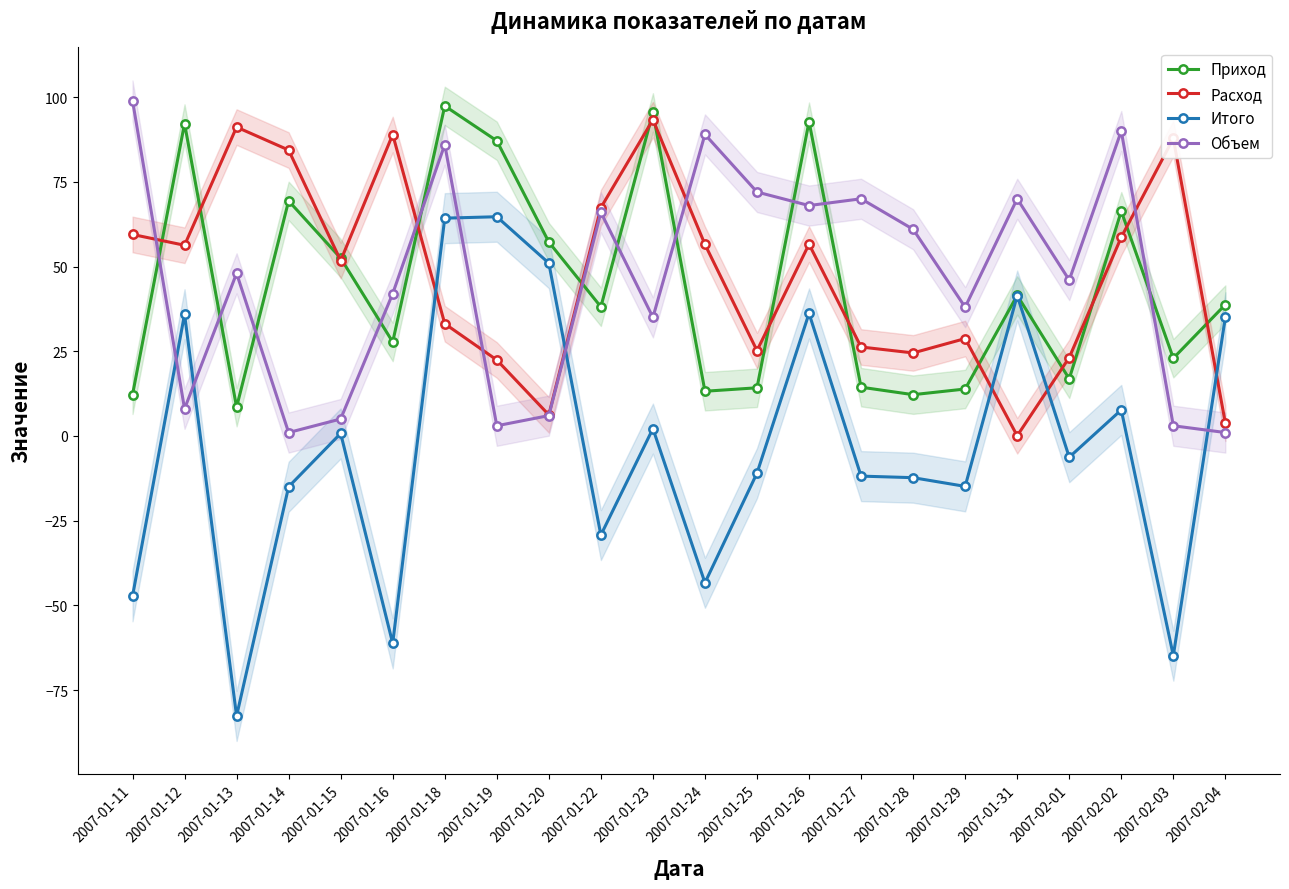

What is the label of the 21st point from the right?

2007-01-12